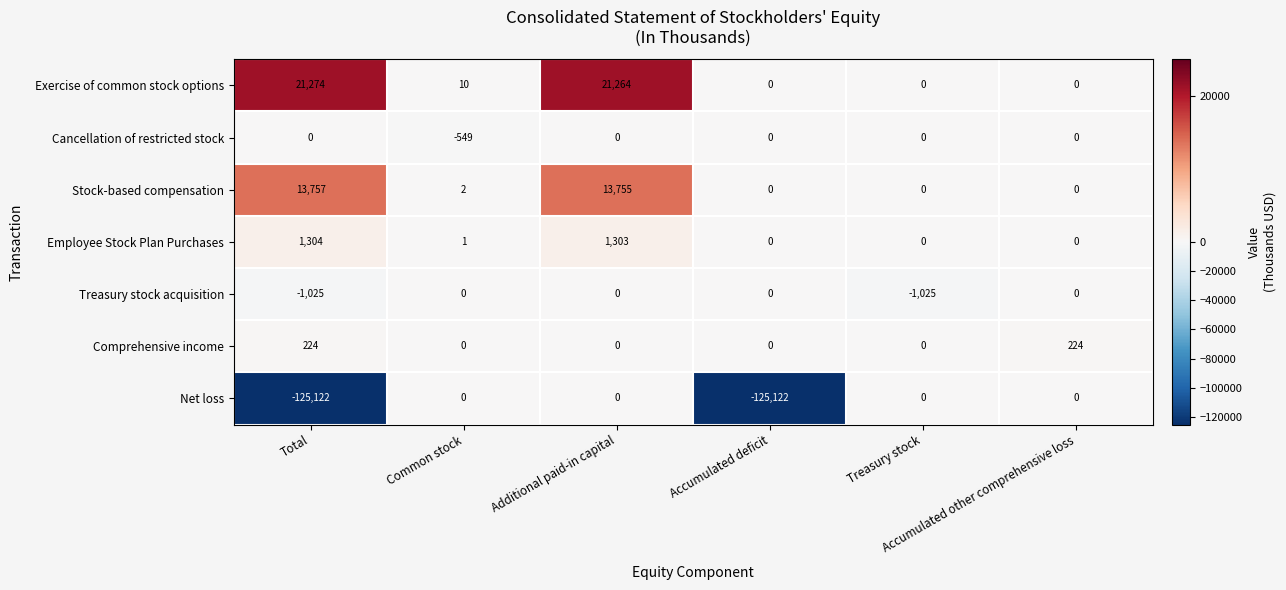

What is the lowest value of the Net loss series?

-125122